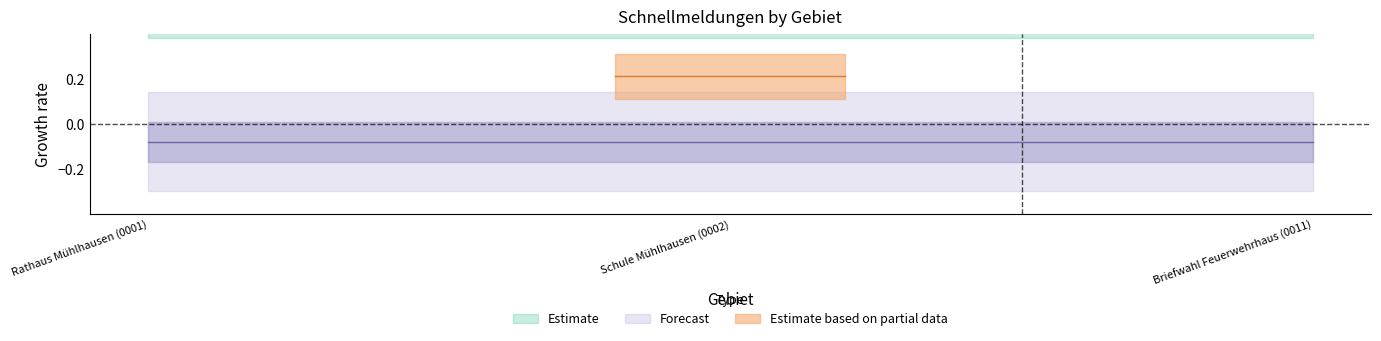

What is the total value across all series at Rathaus Mühlhausen (0001)?

1